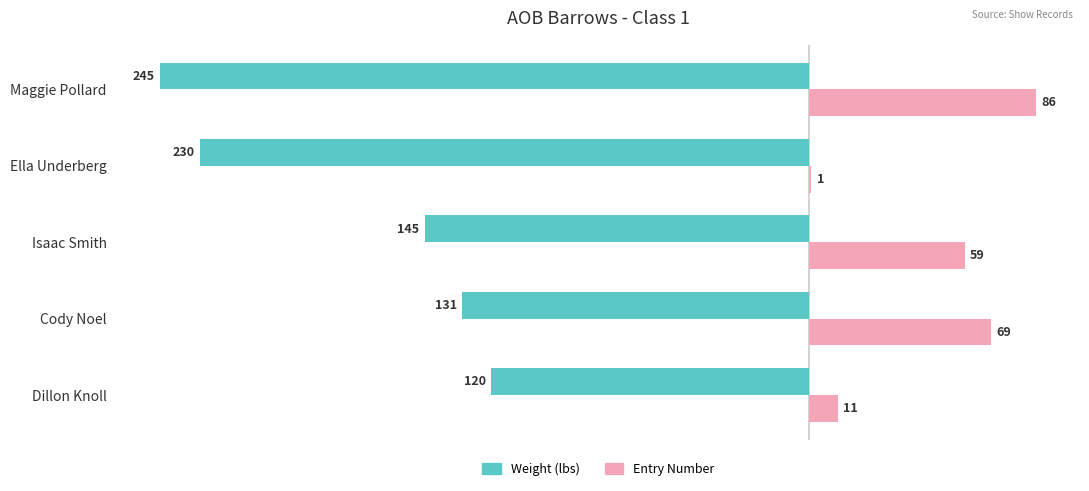

How many Entry Number values are between 11 and 69?

3